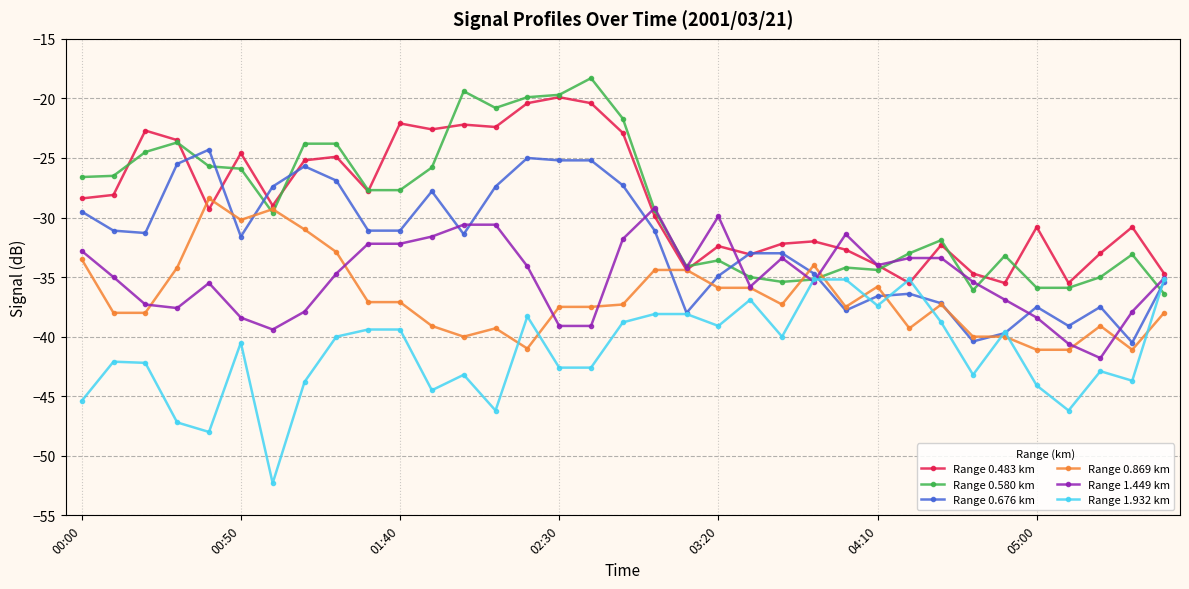

What is the value of the Range 0.869 km point at the 19th from the left?

-34.4